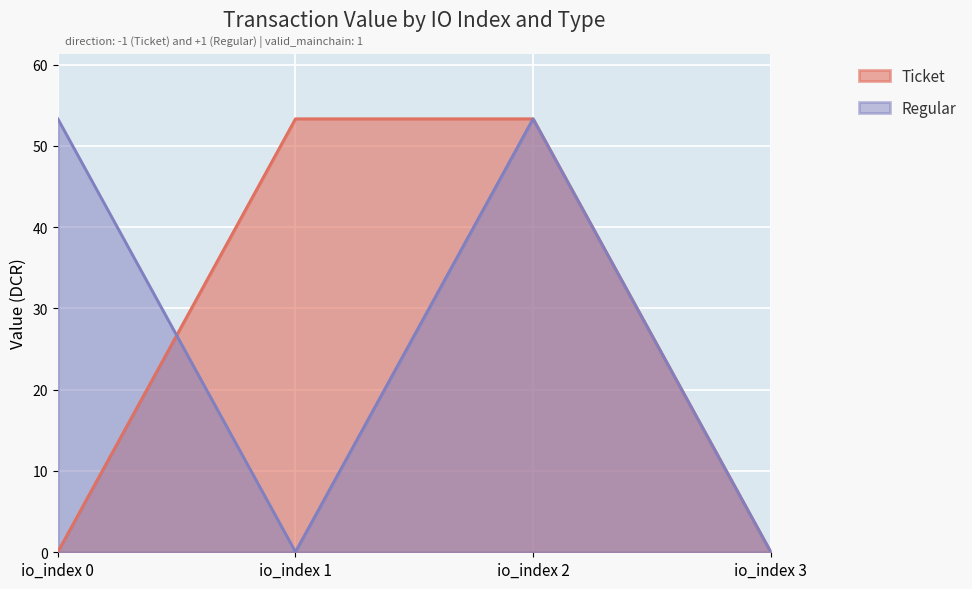

What is the highest value of the Ticket series?

53.3